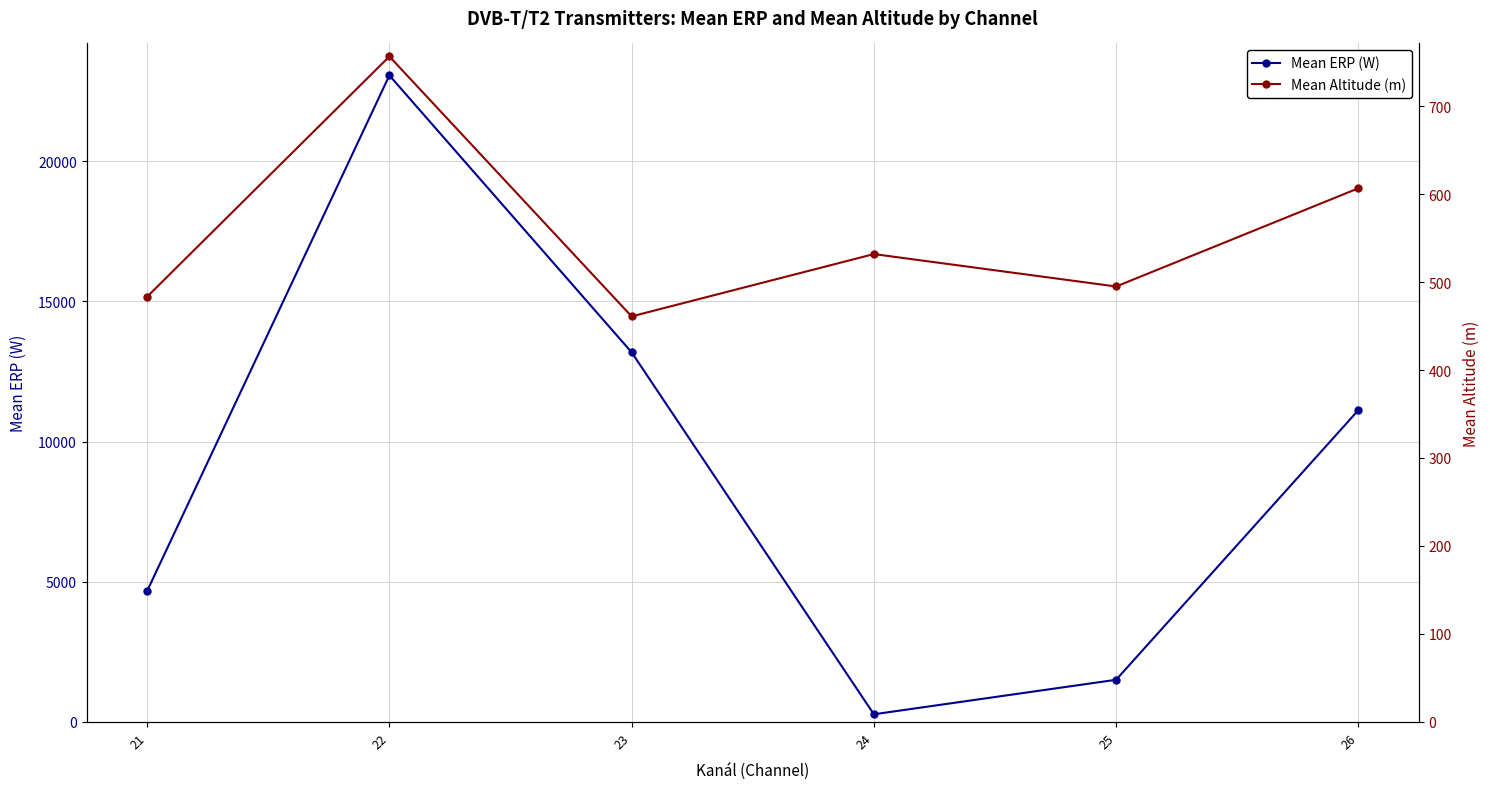

Rank the series by their average value, from lowest to highest.

Mean Altitude (m), Mean ERP (W)